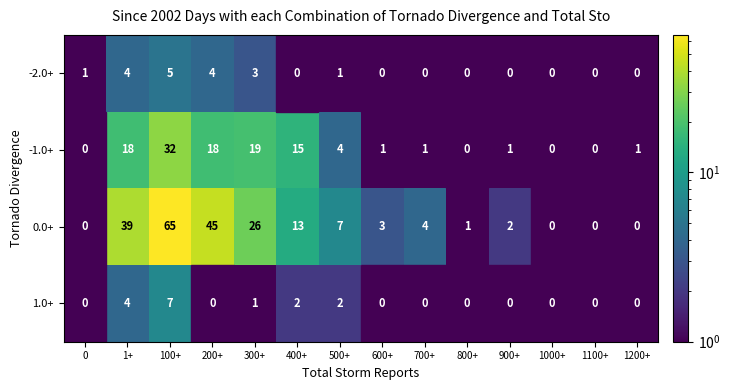

Which category has the lowest value across all series?

400+